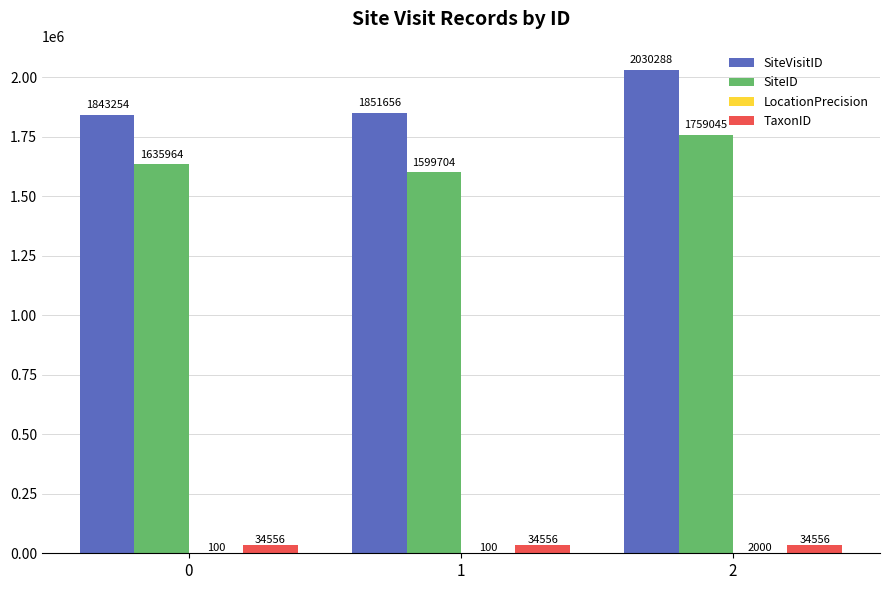

What is the sum of all SiteVisitID values?

5725198